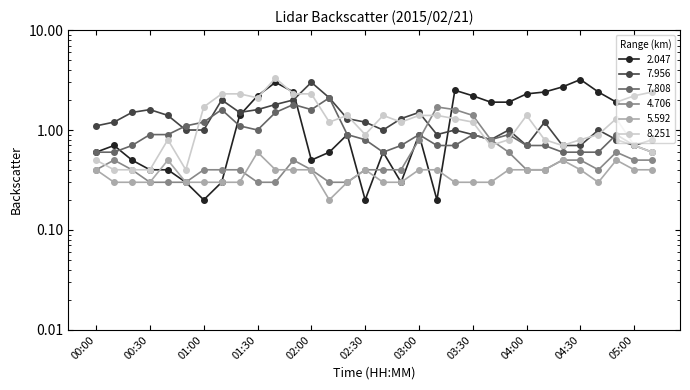

What is the difference between the maximum and minimum values in the 7.956 series?

2.3